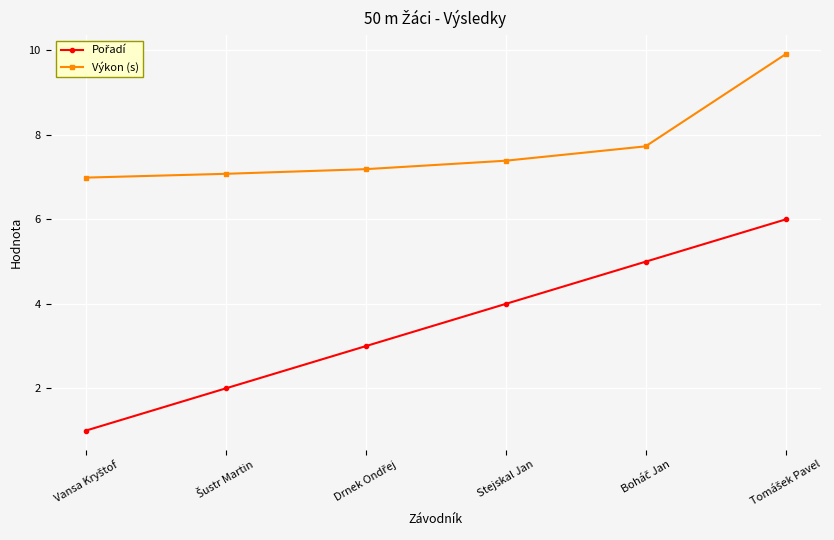

Which series has the largest total across all categories?

Výkon (s)